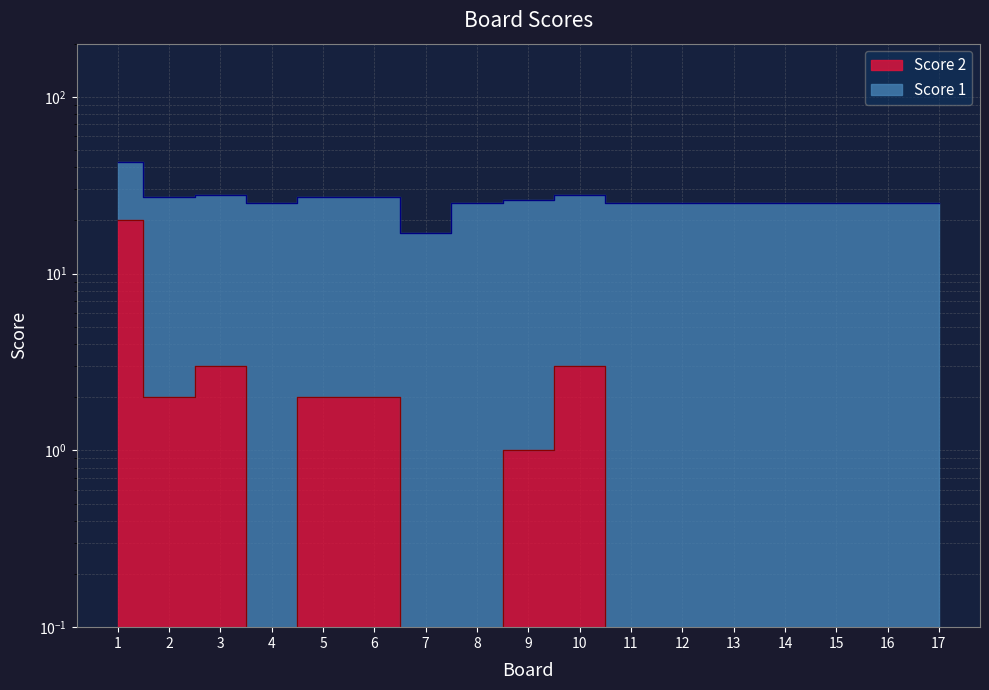

What is the change in value from 2 to 17?

-2